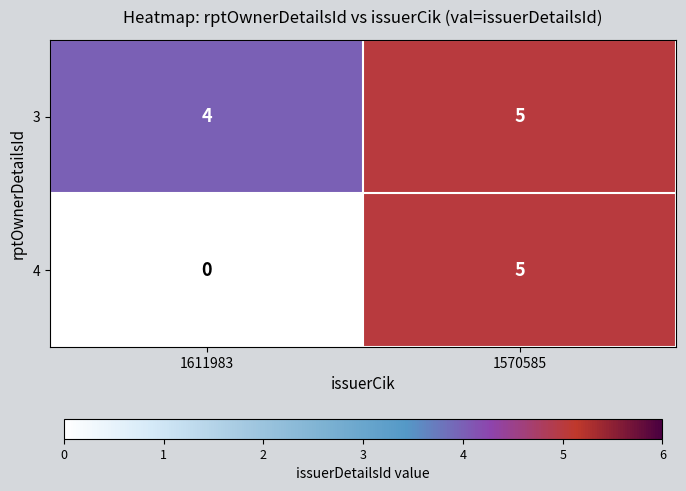

Which series has the largest total across all categories?

3